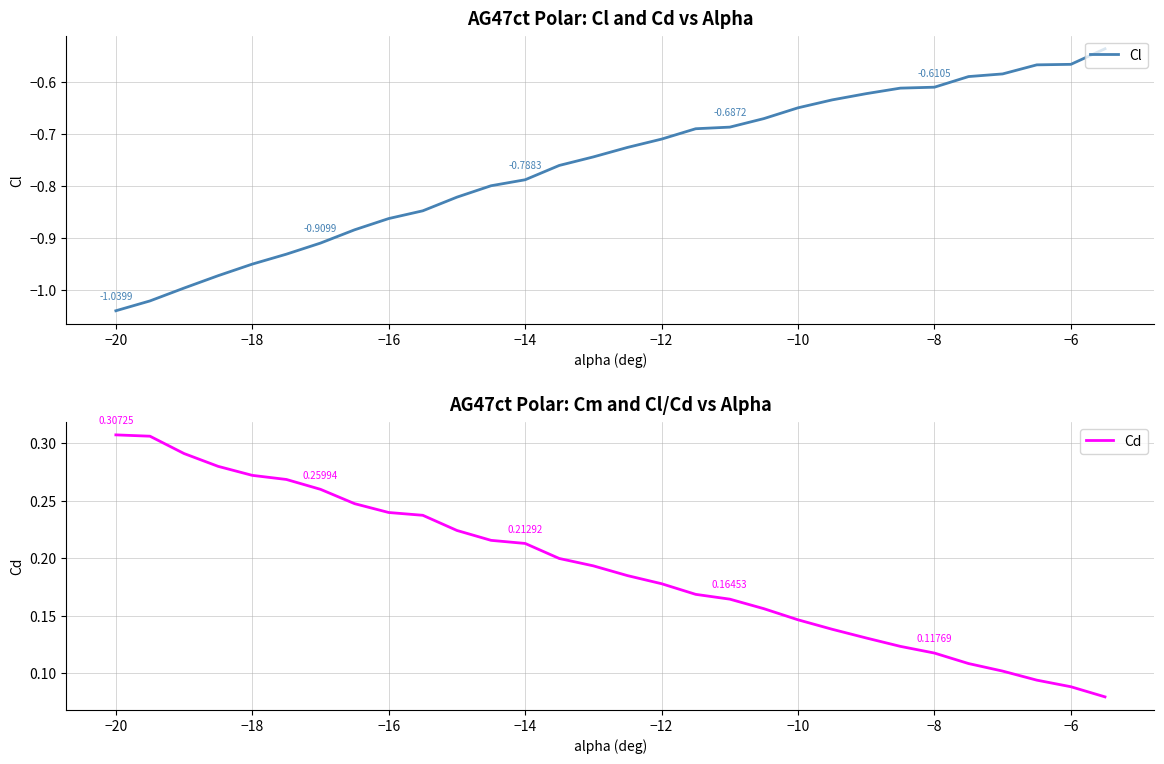

True or false: Cd and Cl intersect in this chart.

False